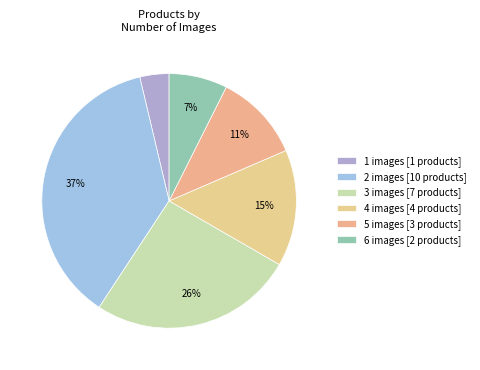

How many slices are in this pie chart?

6